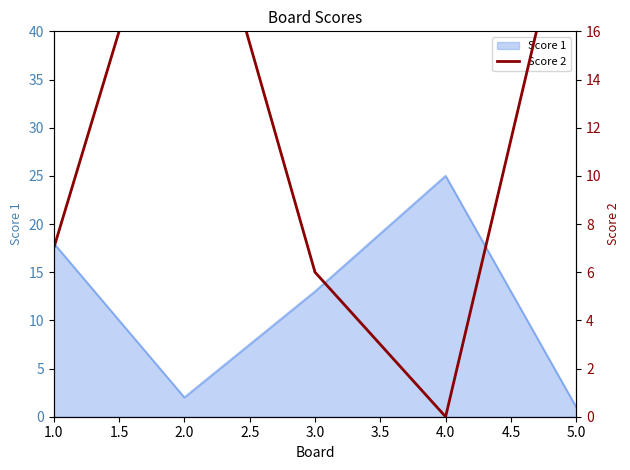

Reading left to right, extract all data points from this chart.

7	25	6	0	23